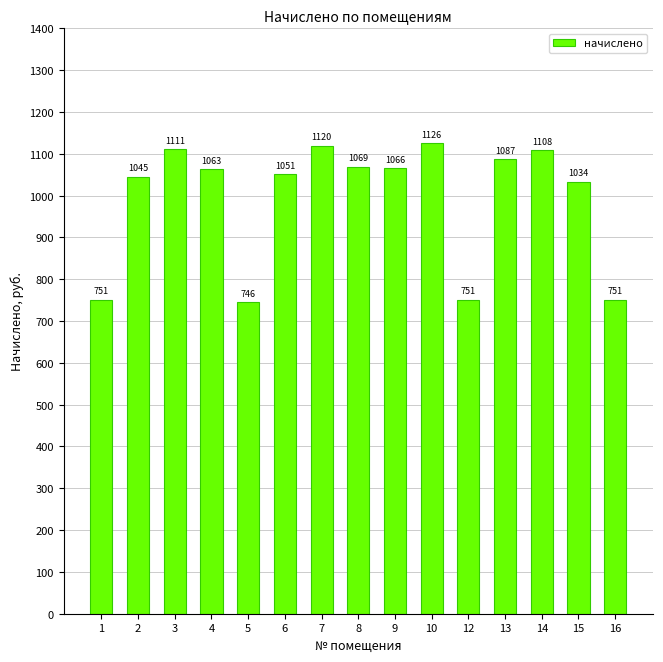

Which label corresponds to the largest value in the chart?

10